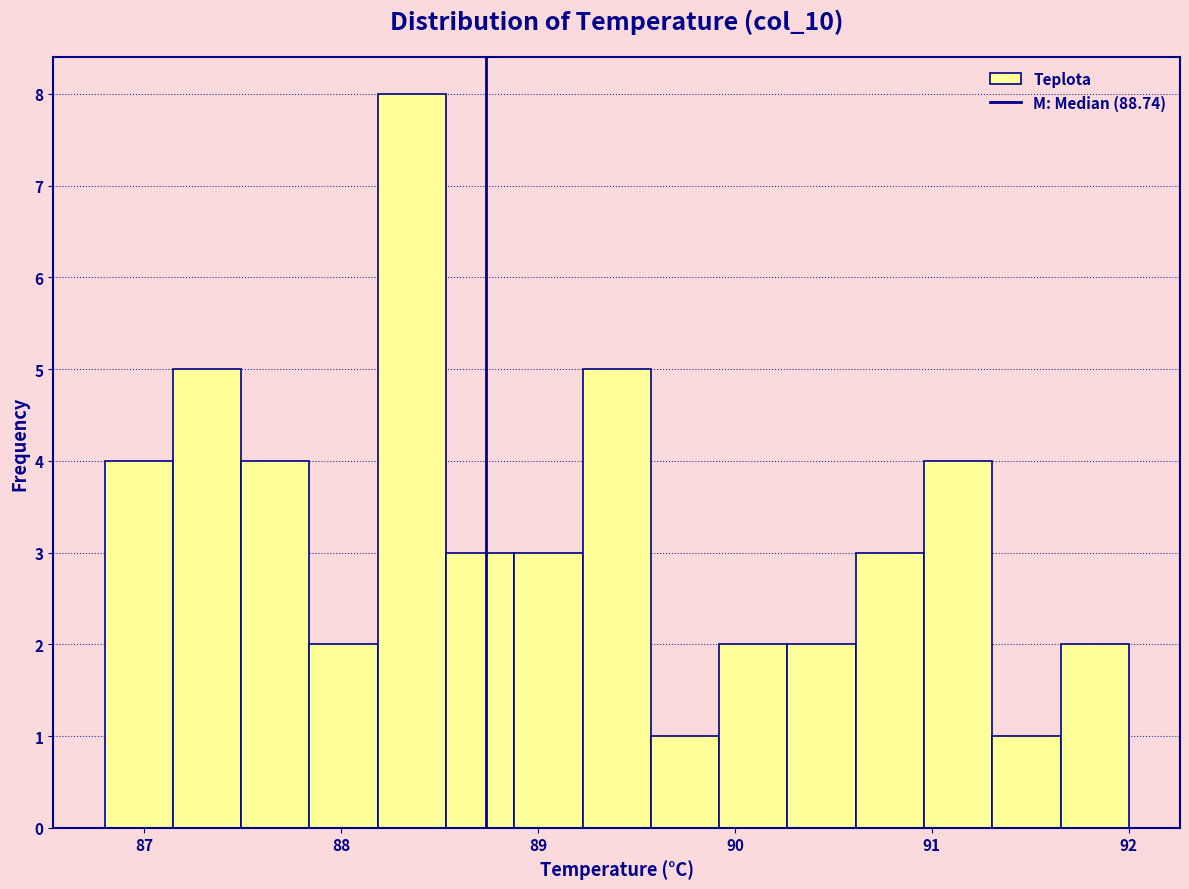

Read against the x-axis, roughly where is the centre of the tallest bar?

88.4